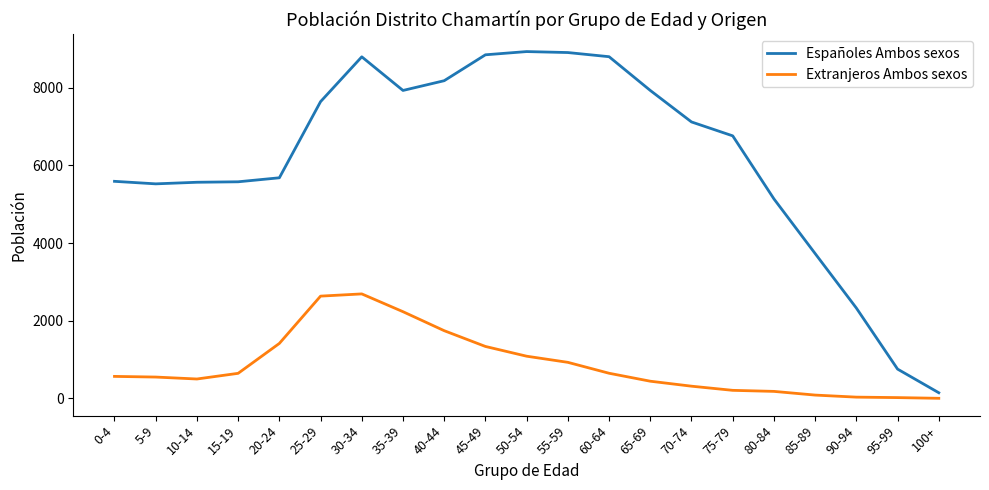

Rank the series by their maximum value, from lowest to highest.

Extranjeros Ambos sexos, Españoles Ambos sexos